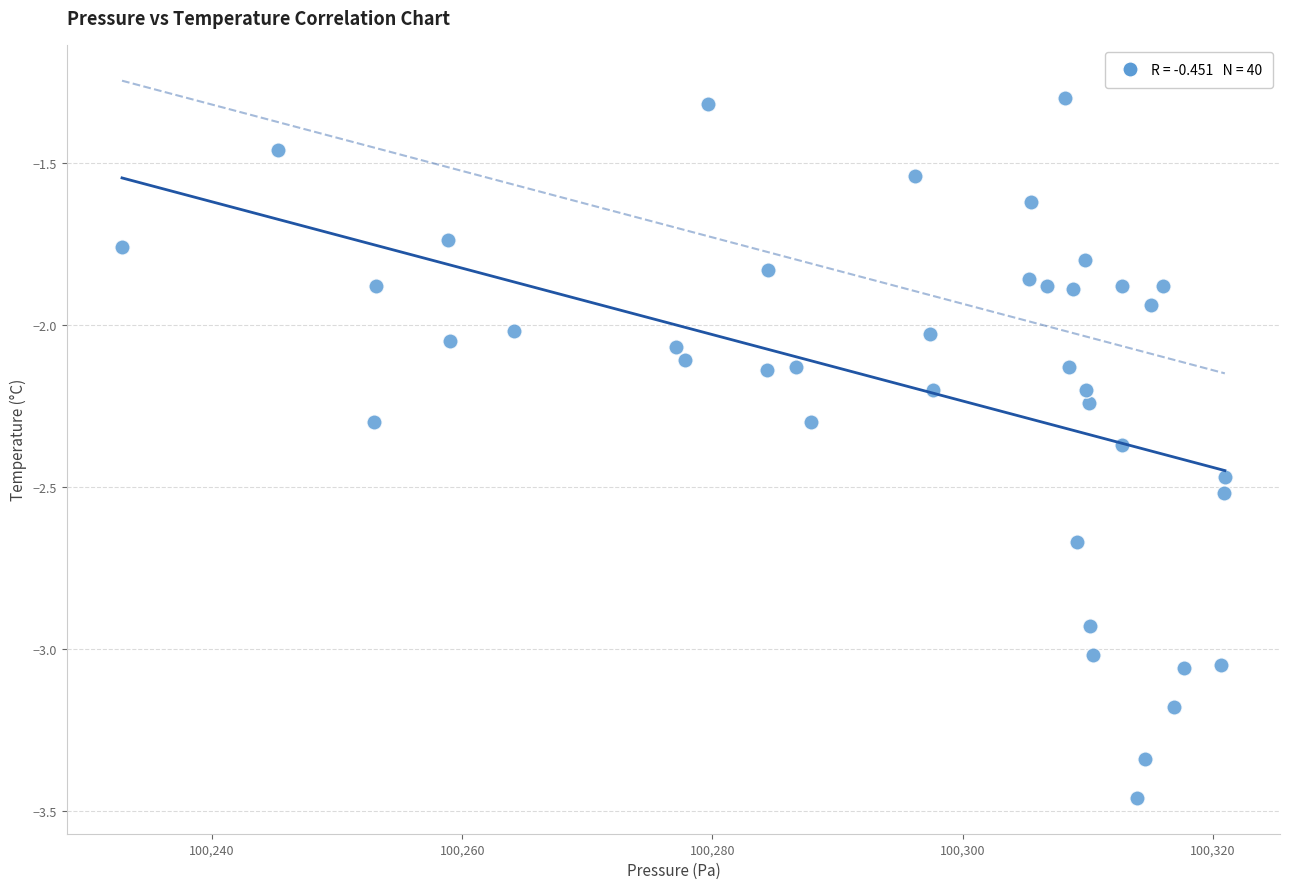

What is the range of X values (max minus min)?

88.2